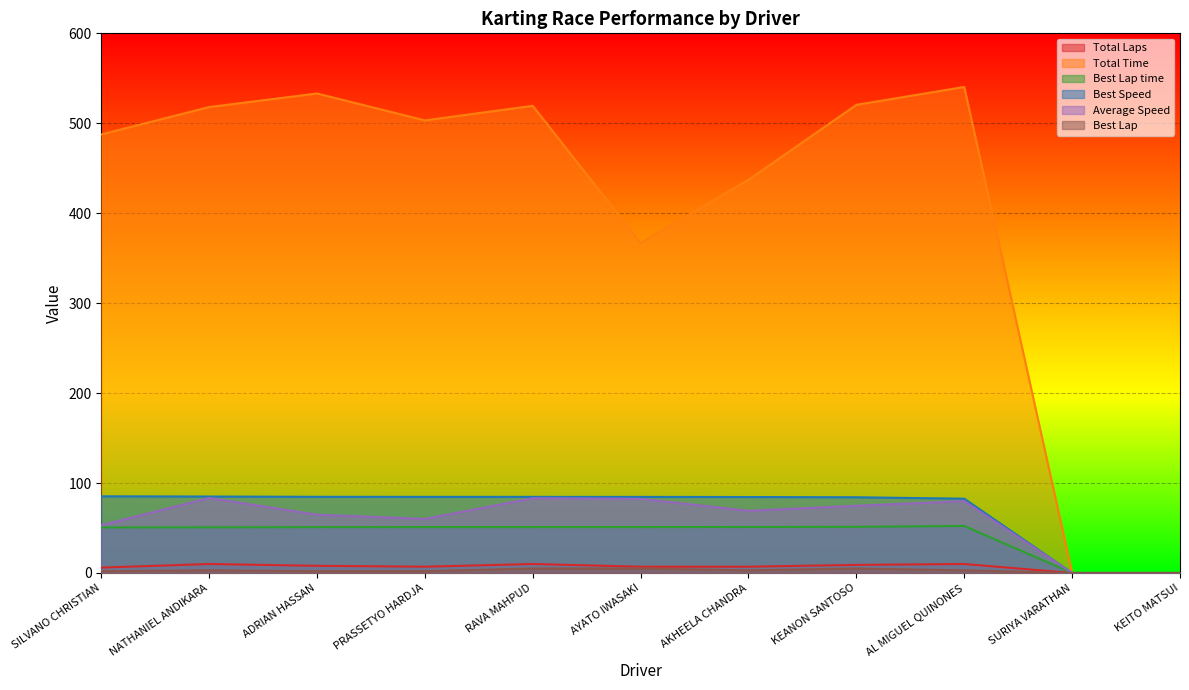

Reading left to right, what are all the values shown in this chart?

Total Laps: SILVANO CHRISTIAN=6.0	NATHANIEL ANDIKARA=10.0	ADRIAN HASSAN=8.0	PRASSETYO HARDJA=7.0	RAVA MAHPUD=10.0	AYATO IWASAKI=7.0	AKHEELA CHANDRA=7.0	KEANON SANTOSO=9.0	AL MIGUEL QUINONES=10.0	SURIYA VARATHAN=0.0	KEITO MATSUI=0.0
Total Time: SILVANO CHRISTIAN=487.6	NATHANIEL ANDIKARA=518.0	ADRIAN HASSAN=533.1	PRASSETYO HARDJA=503.2	RAVA MAHPUD=519.4	AYATO IWASAKI=366.9	AKHEELA CHANDRA=437.1	KEANON SANTOSO=520.5	AL MIGUEL QUINONES=540.4	SURIYA VARATHAN=0.0	KEITO MATSUI=0.0
Best Lap time: SILVANO CHRISTIAN=50.7	NATHANIEL ANDIKARA=50.8	ADRIAN HASSAN=51.0	PRASSETYO HARDJA=51.0	RAVA MAHPUD=51.0	AYATO IWASAKI=51.1	AKHEELA CHANDRA=51.1	KEANON SANTOSO=51.3	AL MIGUEL QUINONES=52.3	SURIYA VARATHAN=0.0	KEITO MATSUI=0.0
Best Speed: SILVANO CHRISTIAN=85.3	NATHANIEL ANDIKARA=85.0	ADRIAN HASSAN=84.7	PRASSETYO HARDJA=84.6	RAVA MAHPUD=84.6	AYATO IWASAKI=84.6	AKHEELA CHANDRA=84.5	KEANON SANTOSO=84.2	AL MIGUEL QUINONES=82.6	SURIYA VARATHAN=0.0	KEITO MATSUI=0.0
Average Speed: SILVANO CHRISTIAN=53.2	NATHANIEL ANDIKARA=83.4	ADRIAN HASSAN=64.8	PRASSETYO HARDJA=60.1	RAVA MAHPUD=83.2	AYATO IWASAKI=82.4	AKHEELA CHANDRA=69.2	KEANON SANTOSO=74.7	AL MIGUEL QUINONES=79.9	SURIYA VARATHAN=0.0	KEITO MATSUI=0.0
Best Lap: SILVANO CHRISTIAN=2.0	NATHANIEL ANDIKARA=3.0	ADRIAN HASSAN=2.0	PRASSETYO HARDJA=2.0	RAVA MAHPUD=5.0	AYATO IWASAKI=5.0	AKHEELA CHANDRA=3.0	KEANON SANTOSO=5.0	AL MIGUEL QUINONES=3.0	SURIYA VARATHAN=0.0	KEITO MATSUI=0.0